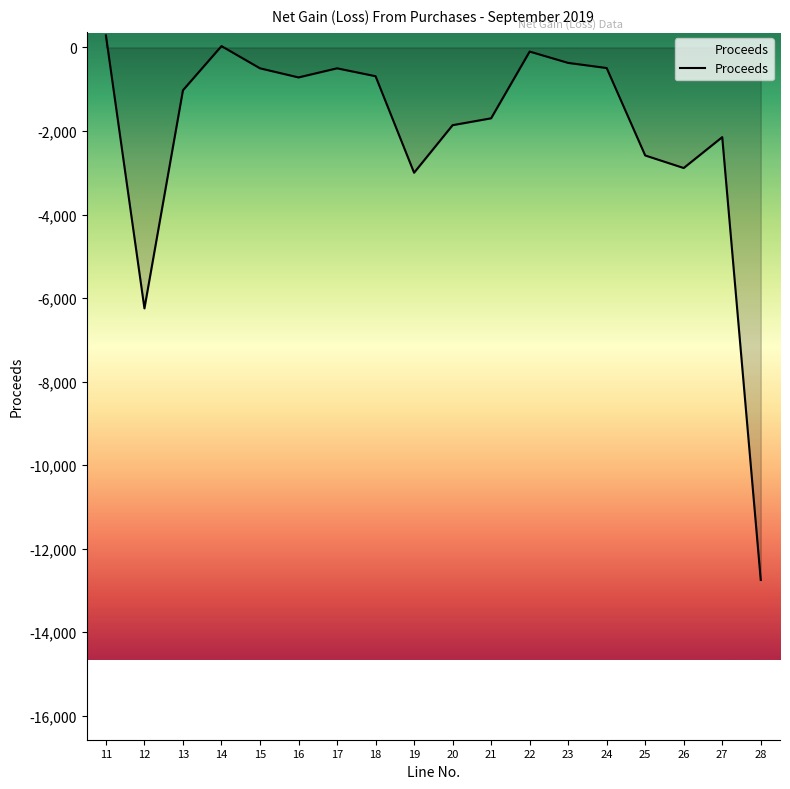

At which category does the data reach its first local valley?

12